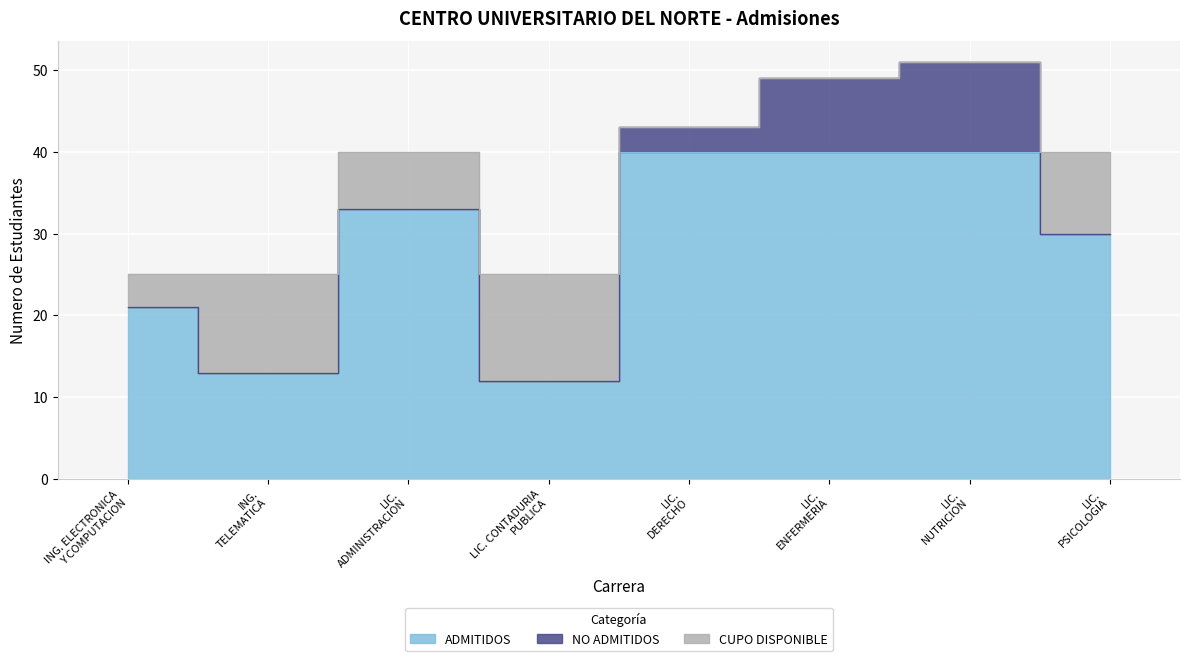

True or false: NO ADMITIDOS and ADMITIDOS cross at least once.

False